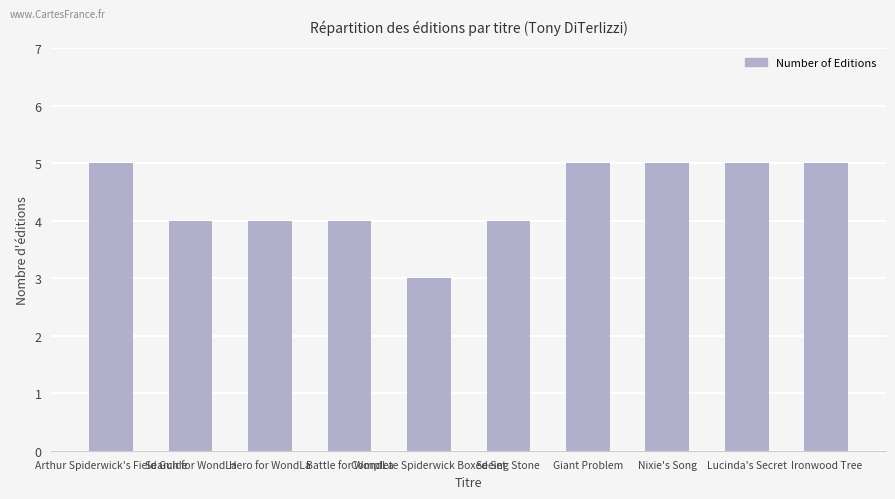

What is the greatest value displayed?

5